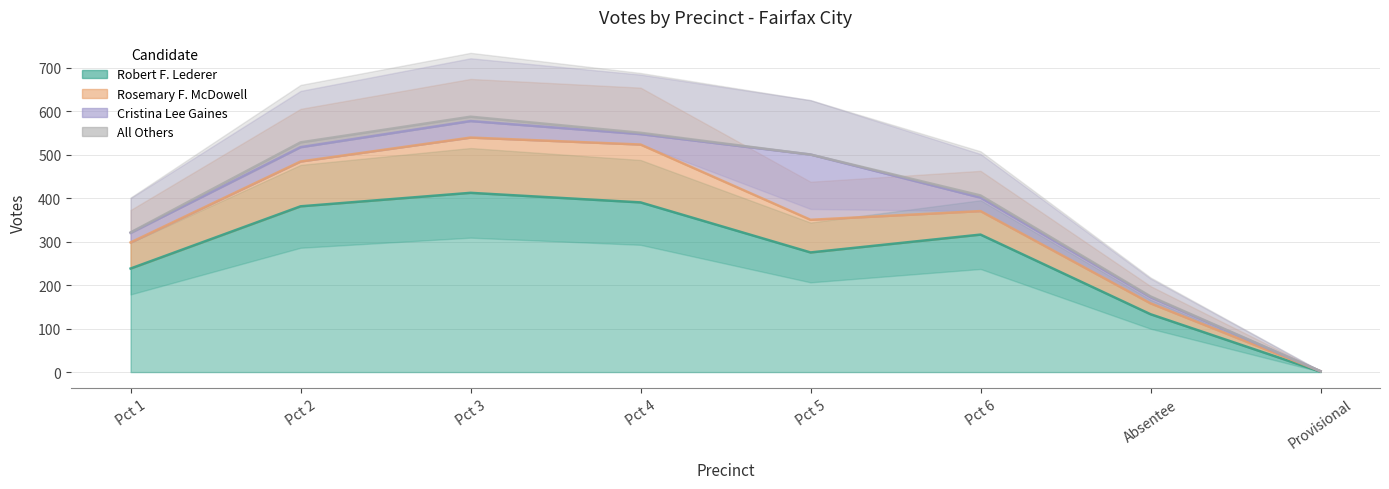

At which category does Robert F. Lederer reach its first local valley?

Pct 5